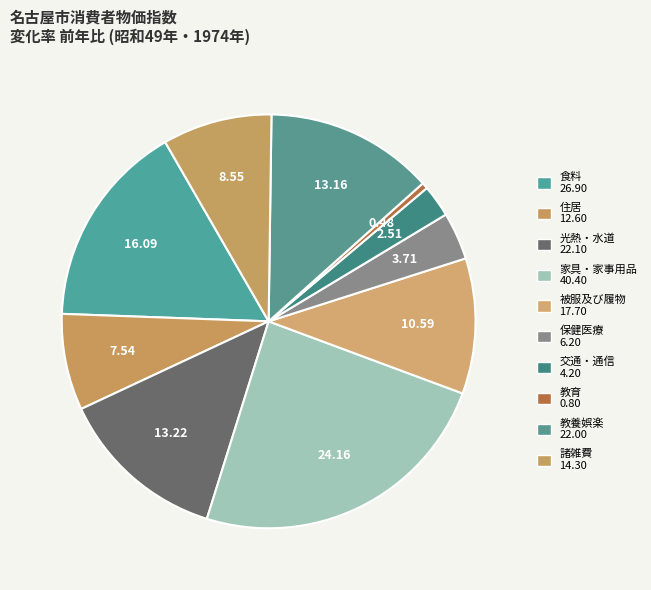

Count the number of slices in the pie.

10